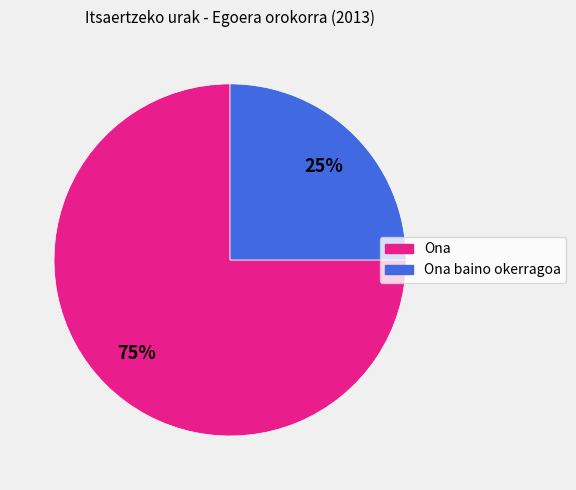

How many slices are in this pie chart?

2